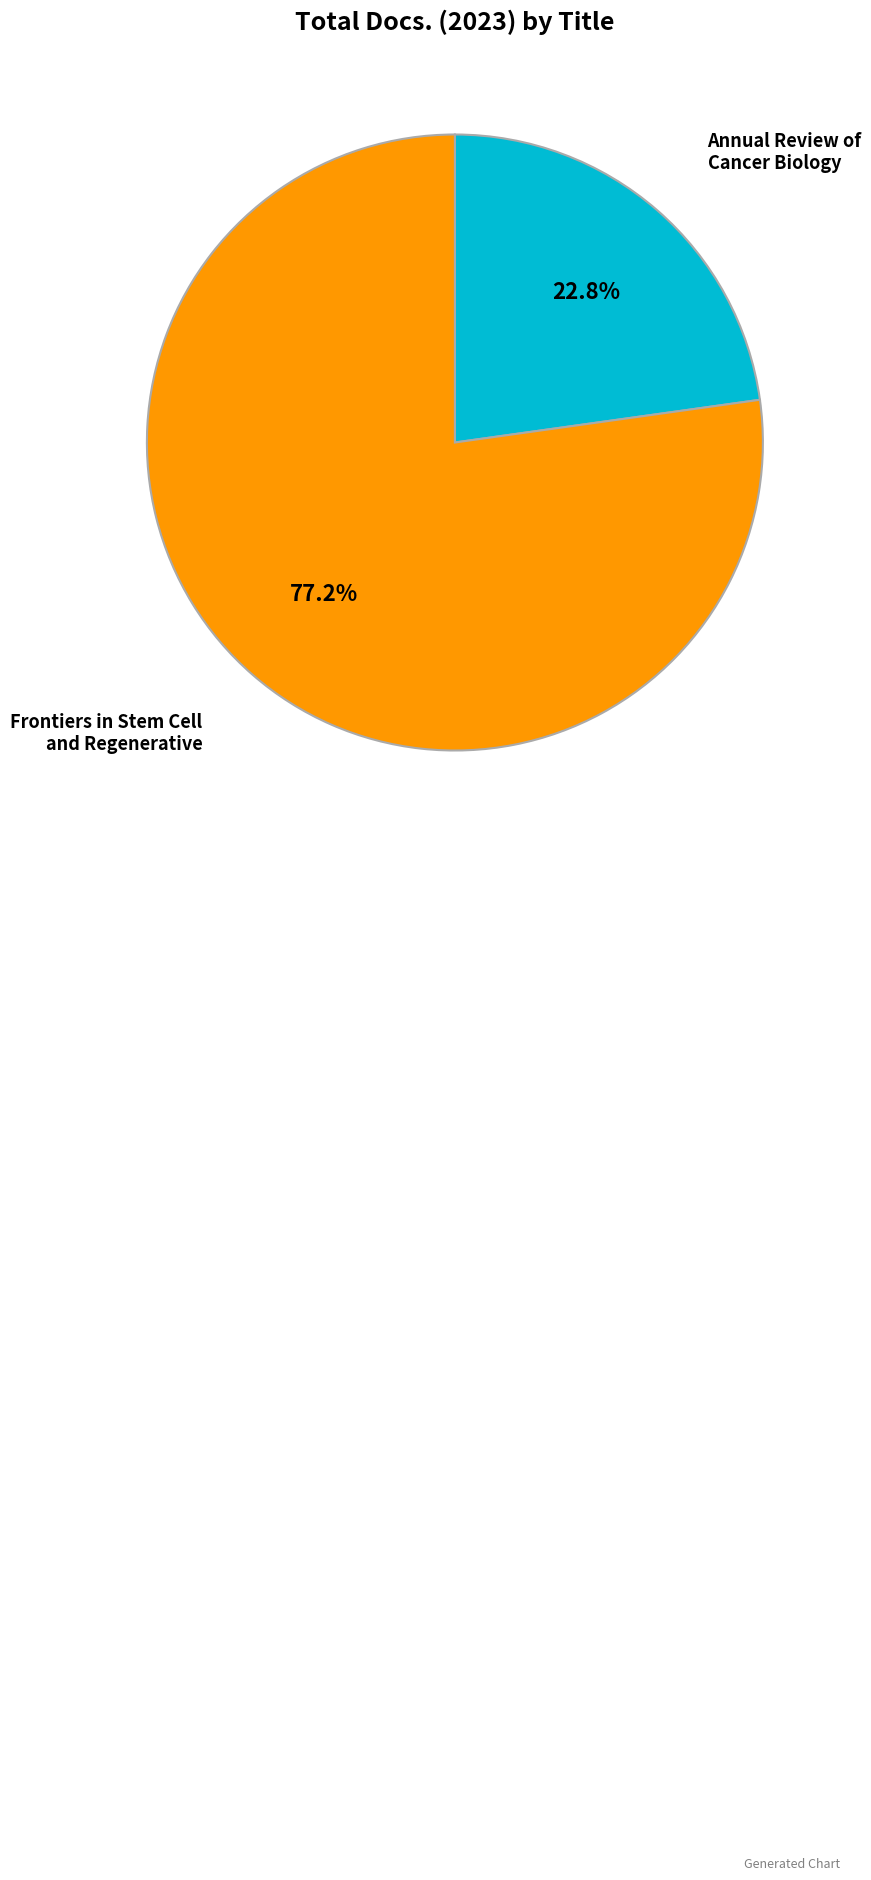

Which category has the biggest portion of the pie?

Frontiers in Stem Cell and Regenerative